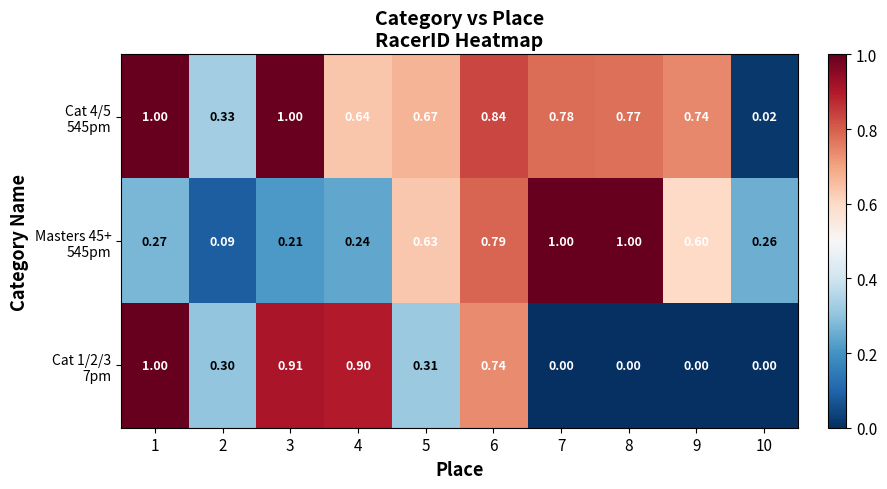

Rank the series by their average value, from lowest to highest.

Cat 1/2/3 7pm, Masters 45+ 545pm, Cat 4/5 545pm